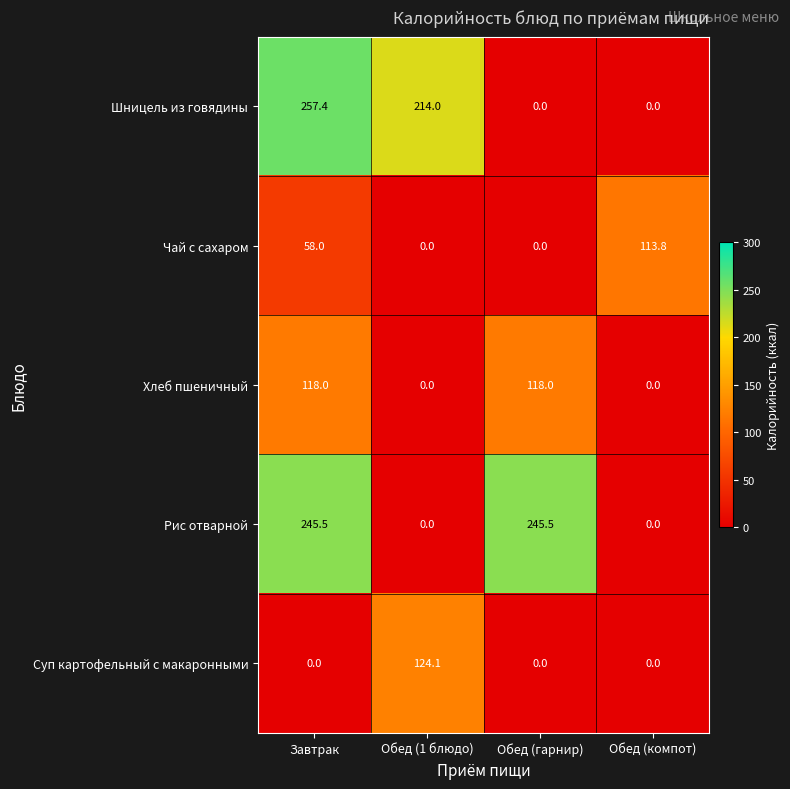

List the series in order of their peak value, highest first.

Шницель из говядины, Рис отварной, Суп картофельный с макаронными, Хлеб пшеничный, Чай с сахаром